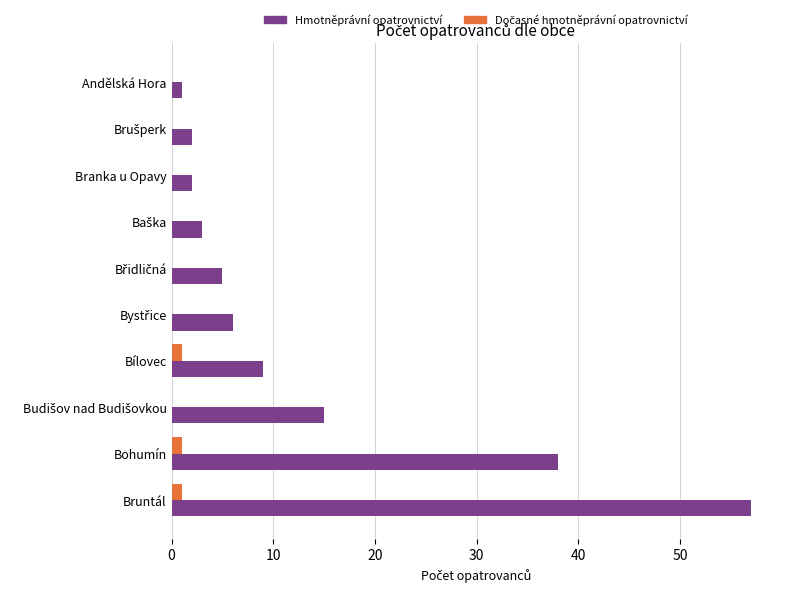

Is it true that Hmotněprávní opatrovnictví equals 2 at Branka u Opavy?

True